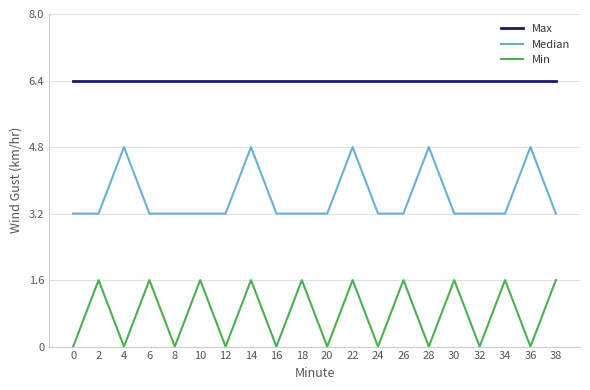

True or false: Max has a value of 4.0 at 2.

False